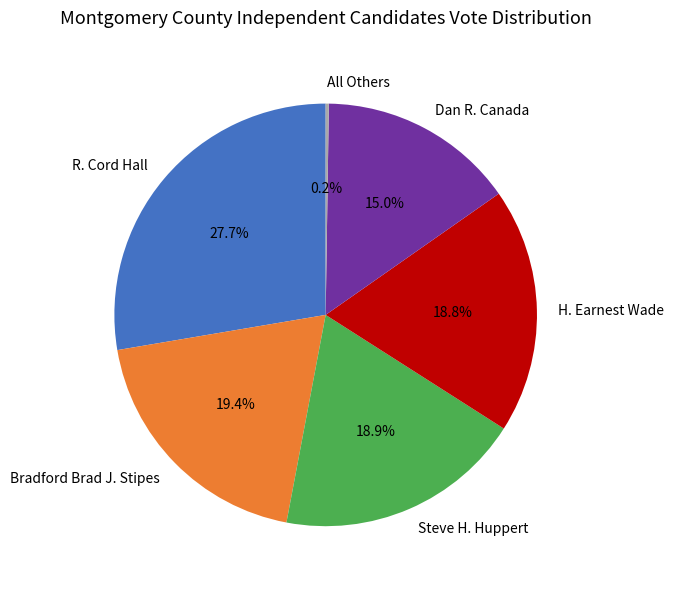

What portion of the pie excludes Dan R. Canada?

85.0%